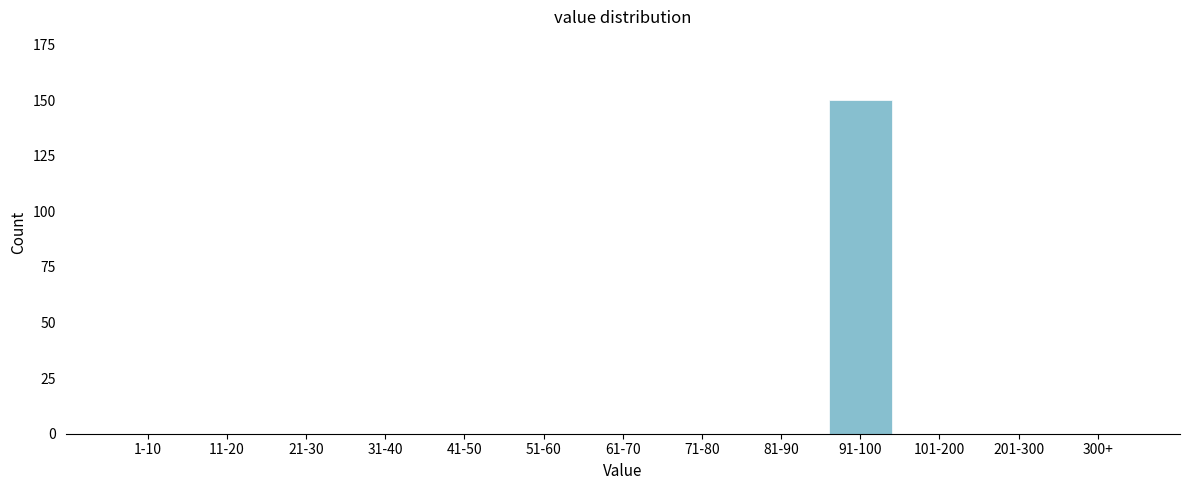

Reading left to right, list all the values displayed in this chart.

1-10=0	11-20=0	21-30=0	31-40=0	41-50=0	51-60=0	61-70=0	71-80=0	81-90=0	91-100=150	101-200=0	201-300=0	300+=0